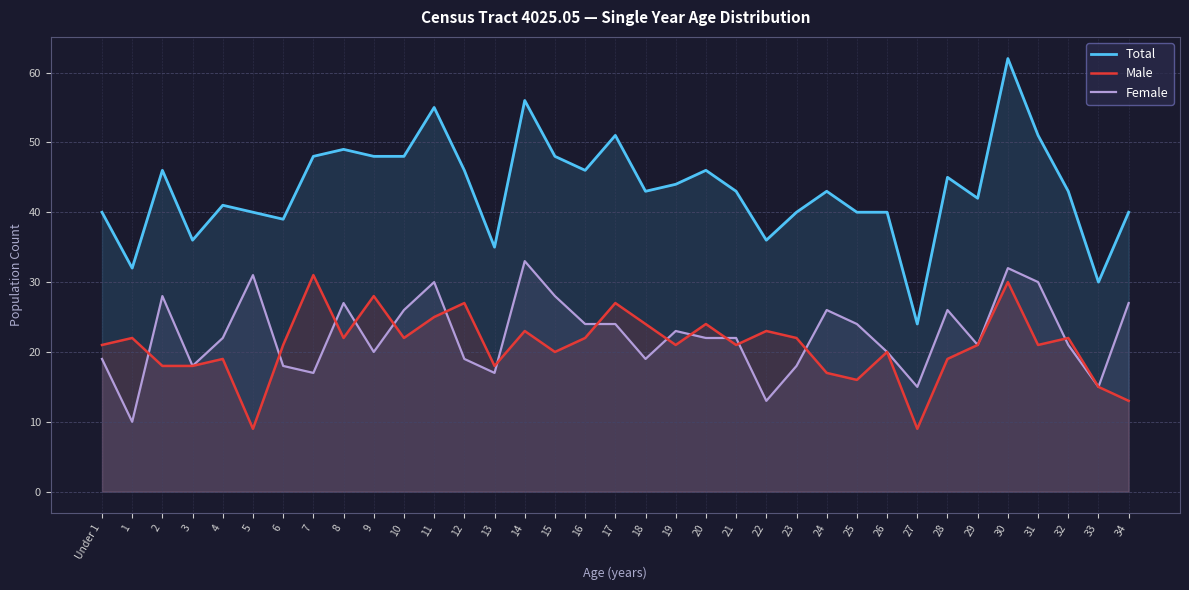

The Male series shows 22 at 8. True or false?

True